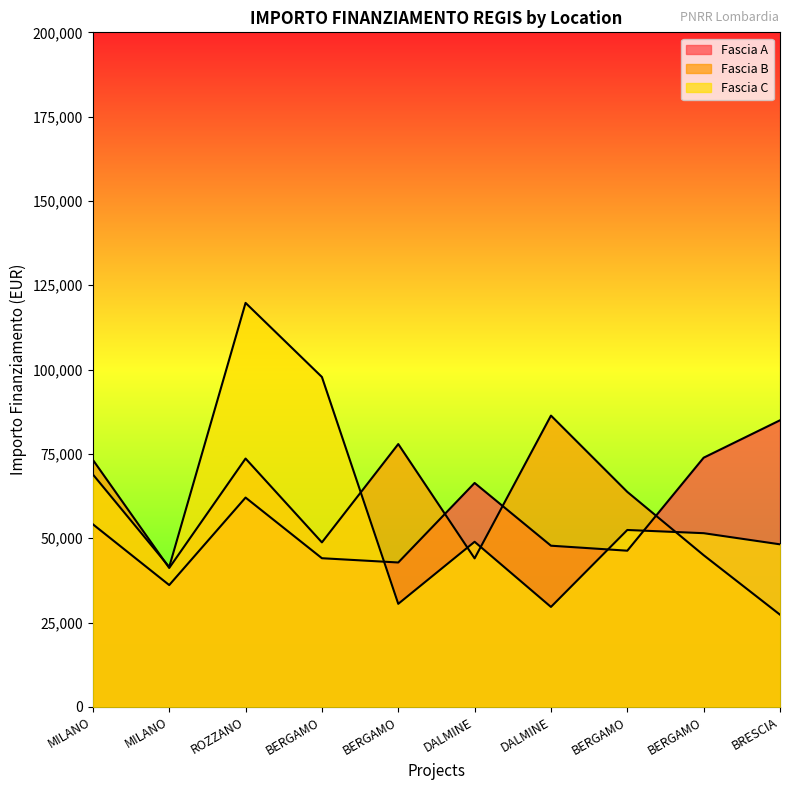

Which series changed the most between BERGAMO and BERGAMO?

Fascia C